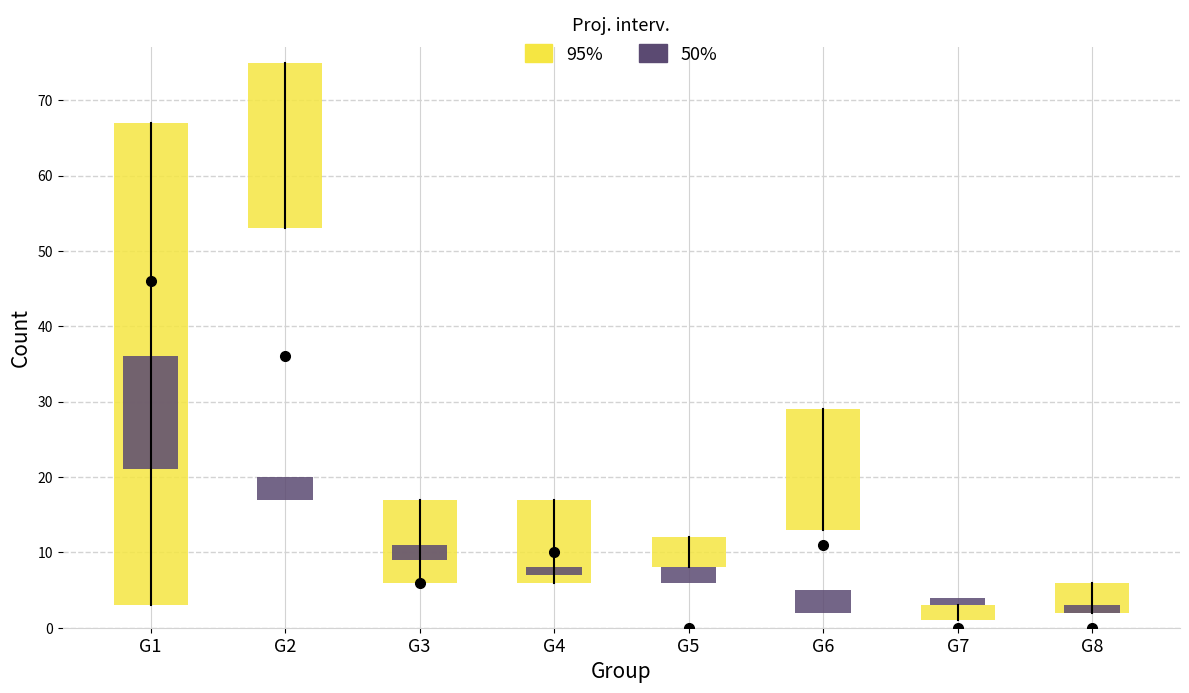

What is the spread (max minus min) of values at G6?

27